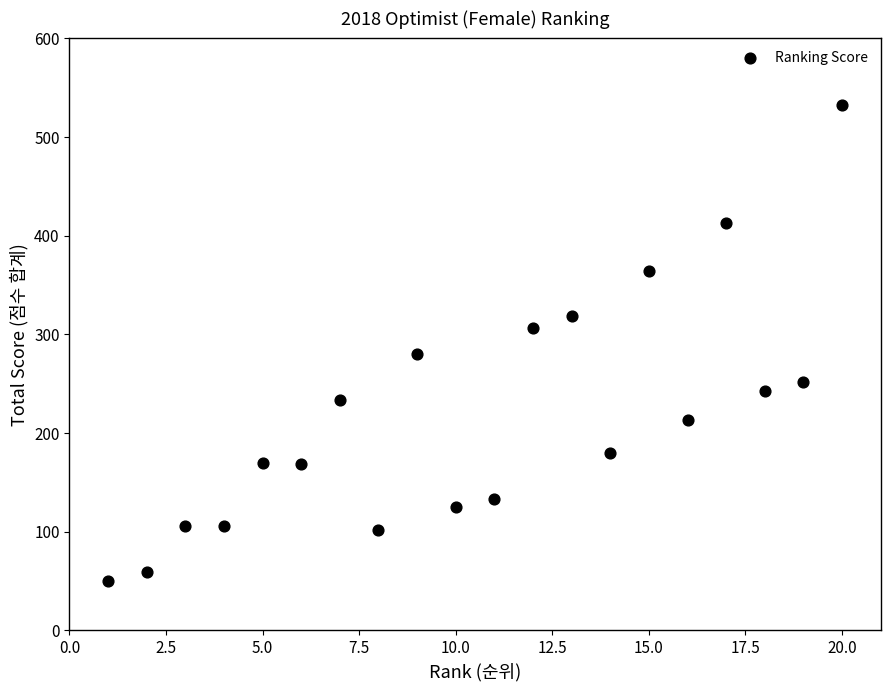

What is the range of Y values (max minus min)?

482